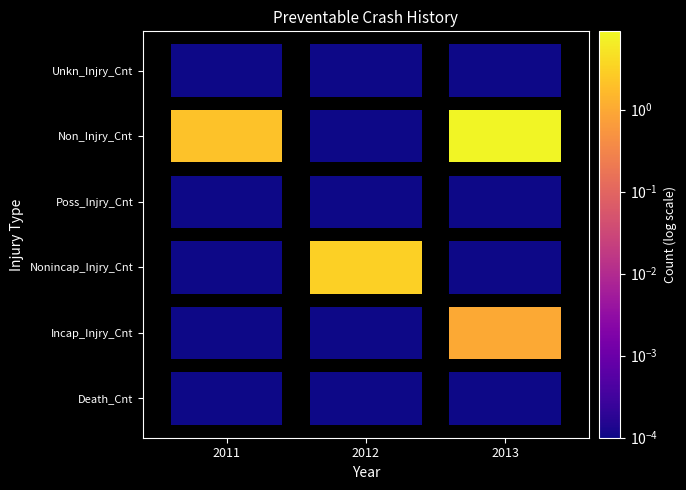

True or false: Poss_Injry_Cnt has a value of 0 at 2011.

True